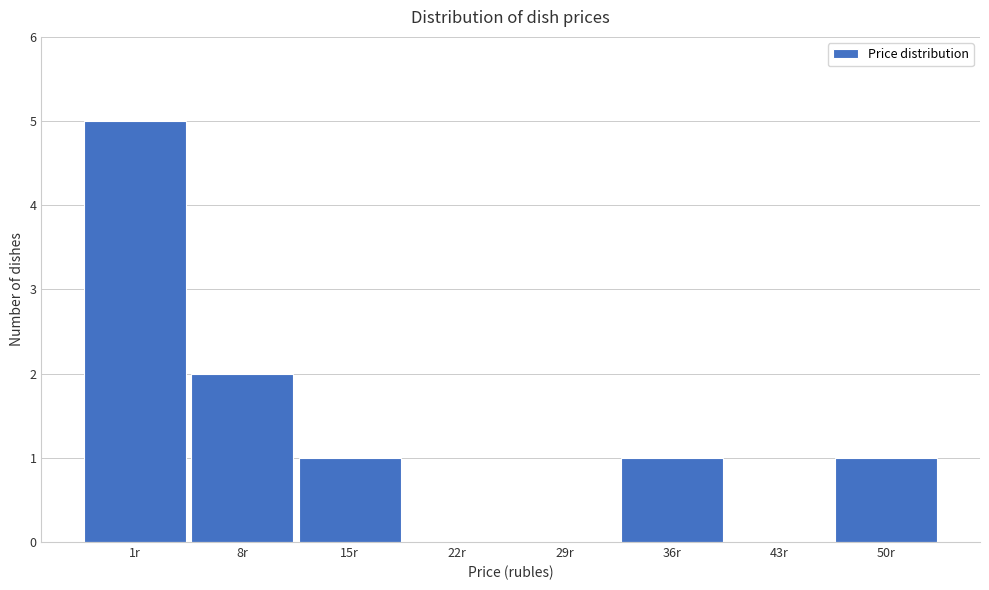

Reading right to left, extract all data points from this chart.

50r=1	43r=0	36r=1	29r=0	22r=0	15r=1	8r=2	1r=5